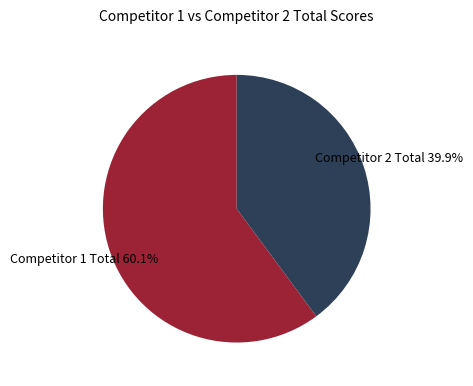

Is there a majority slice in this chart?

Yes